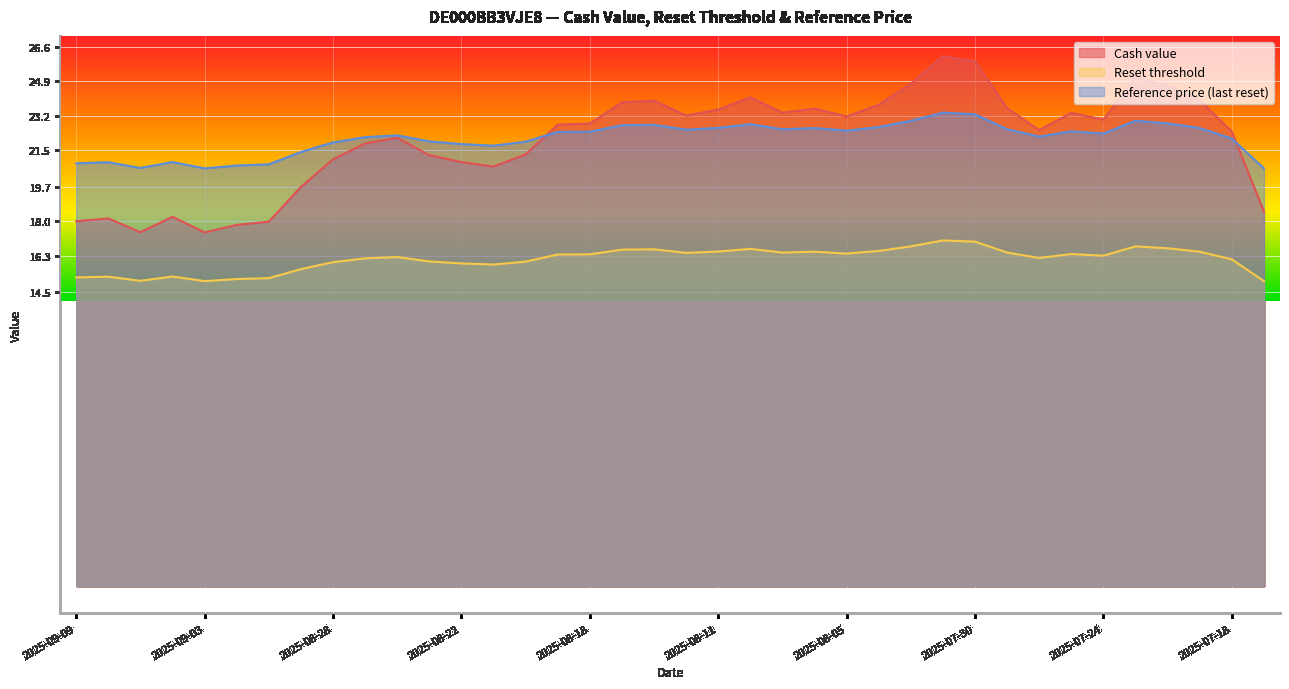

What is the total value across all series at 2025-09-04?

54.4